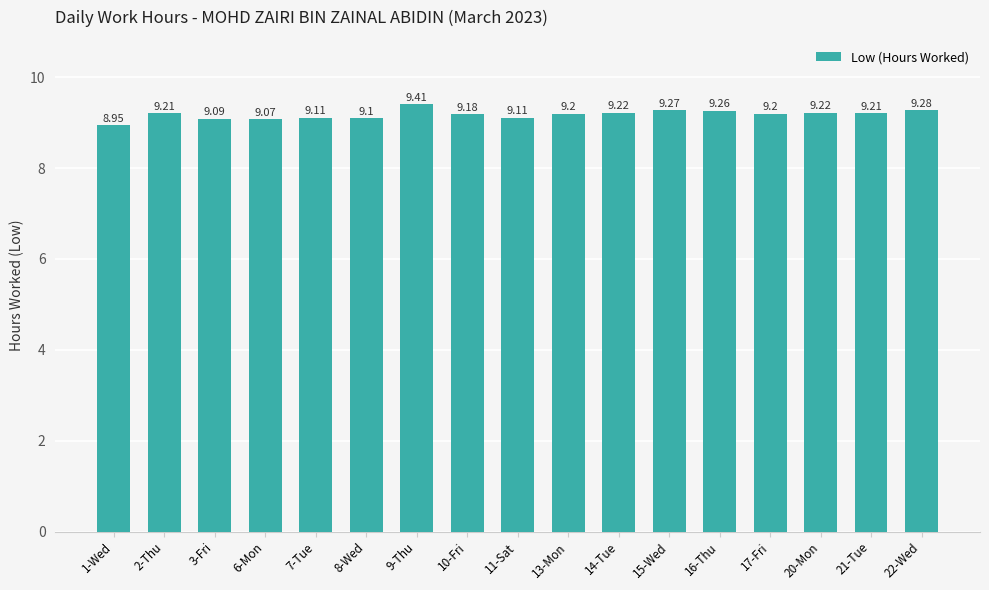

What is the sum of all values?

156.1